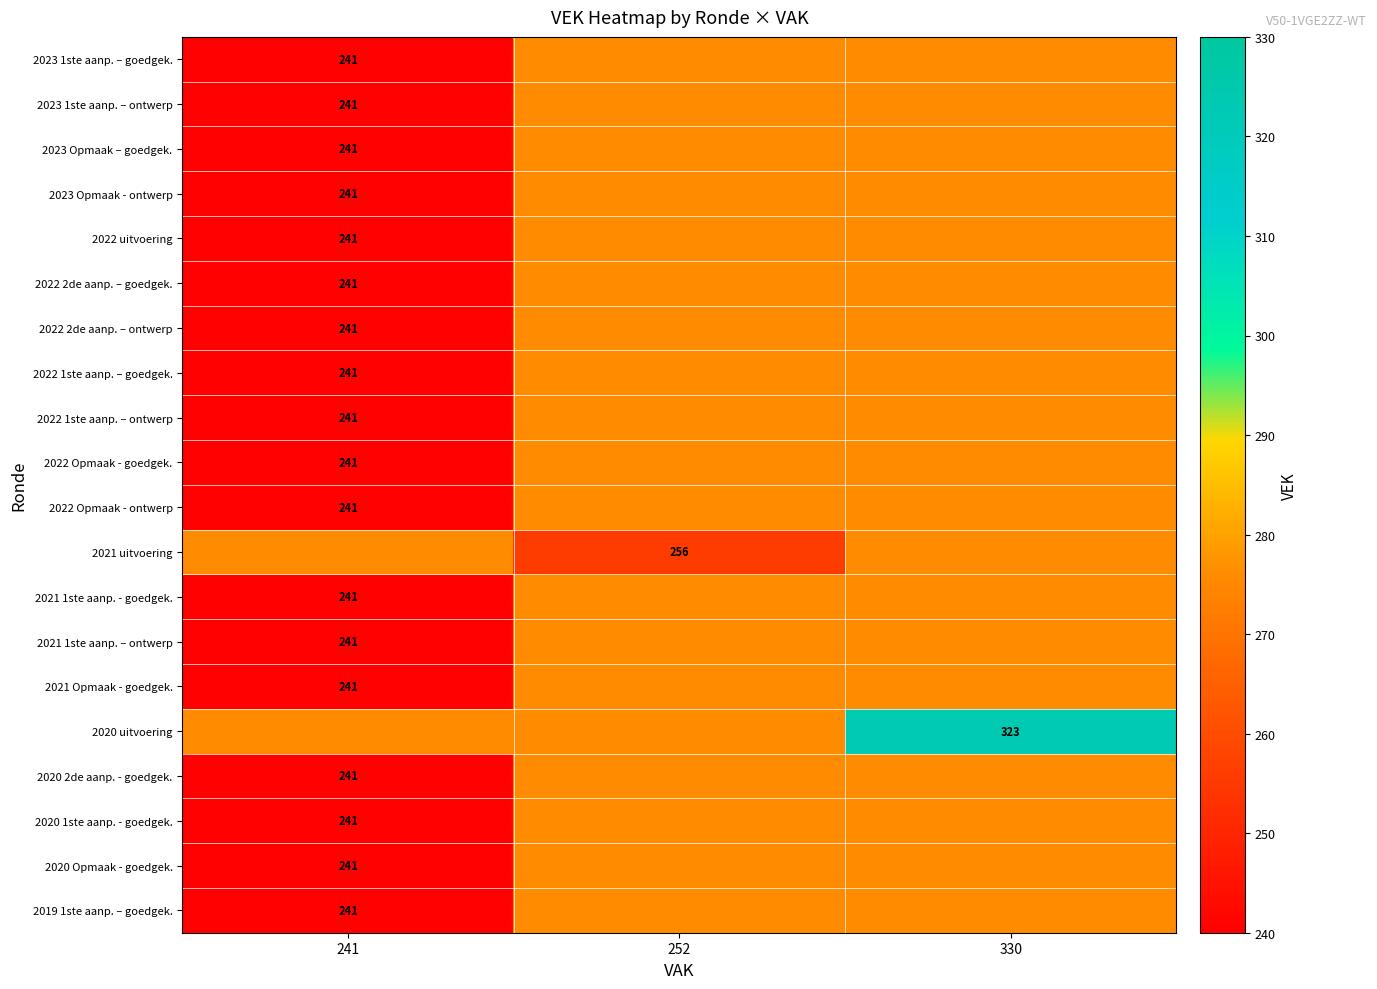

Is it true that 2020 1ste aanp. - goedgek. equals 241 at 241?

True